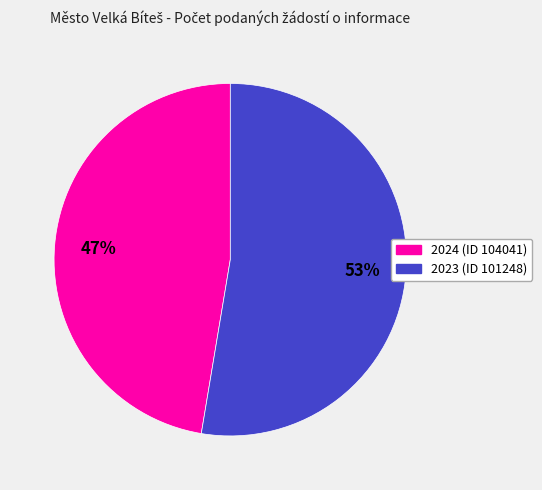

Which category accounts for the majority?

2023 (ID 101248)